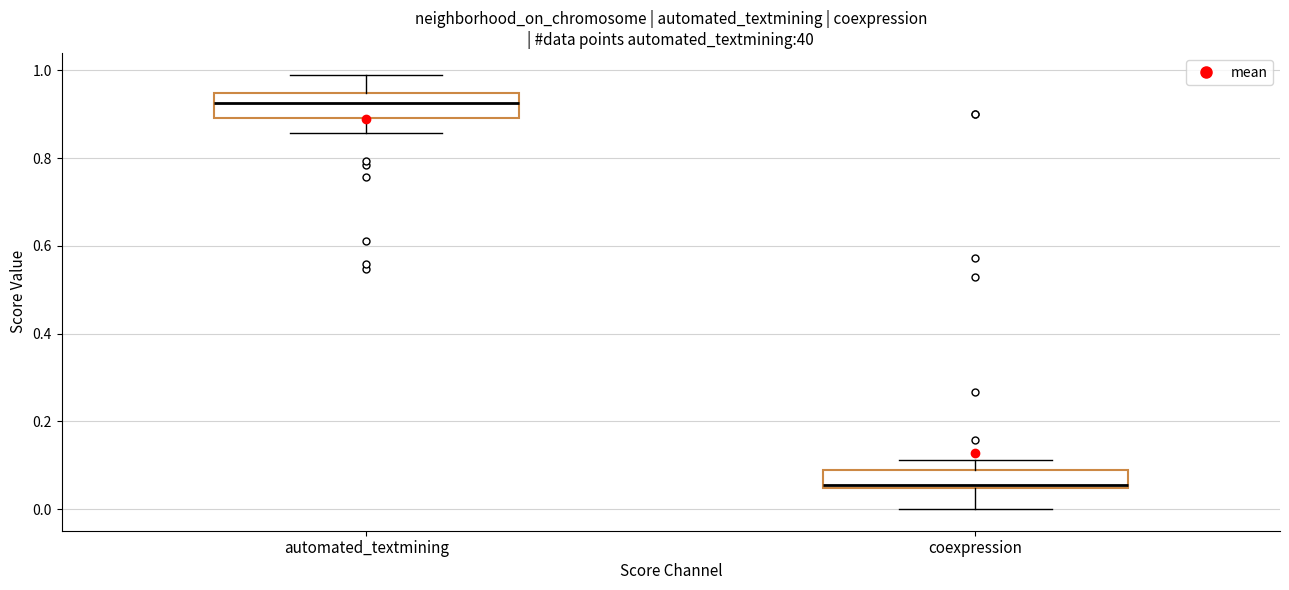

Reading left to right, read every box against the y-axis: the position of its median line, the range the box covers, and the ends of its whiskers. The values are not printed on the chart, so give them approximately, as read against the axis.

automated_textmining: median 0.92, box 0.90 to 0.94, whiskers 0.86 to 1.00
coexpression: median 0.06, box 0.04 to 0.08, whiskers 0.00 to 0.12